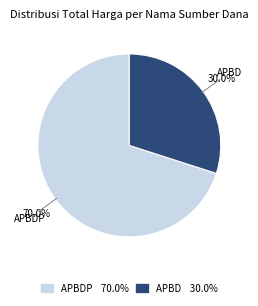

How many slices are in this pie chart?

2